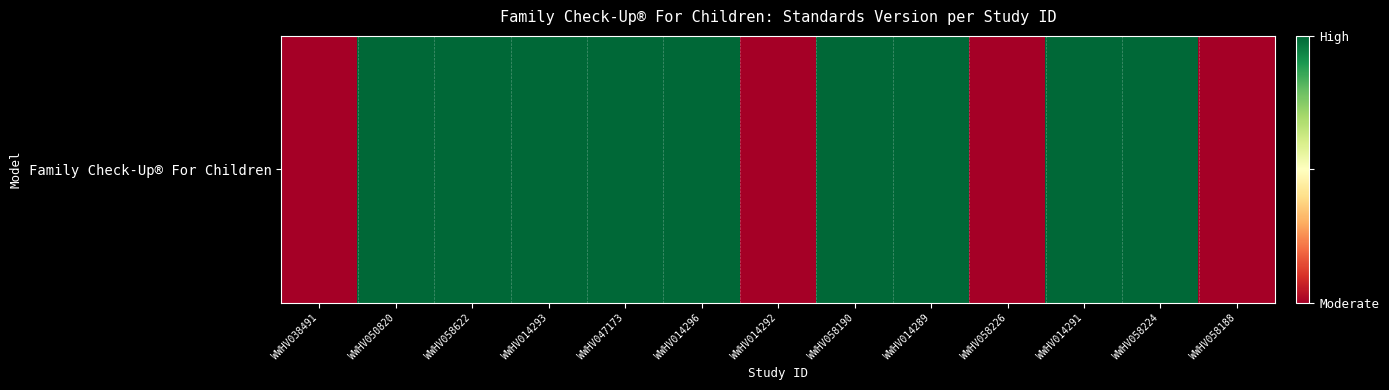

Reading left to right, list all the values displayed in this chart.

0	1	1	1	1	1	0	1	1	0	1	1	0